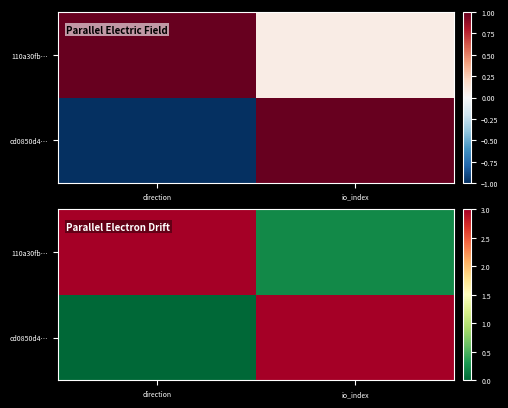

At how many categories does at least one series exceed 2?

2